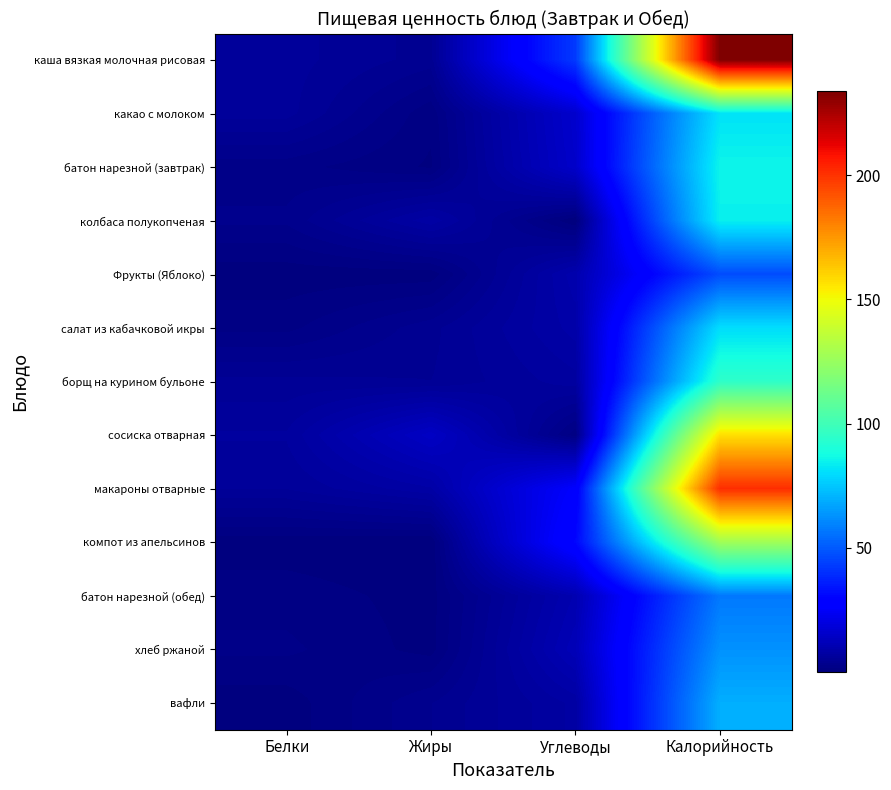

What is the smallest value displayed?

0.1